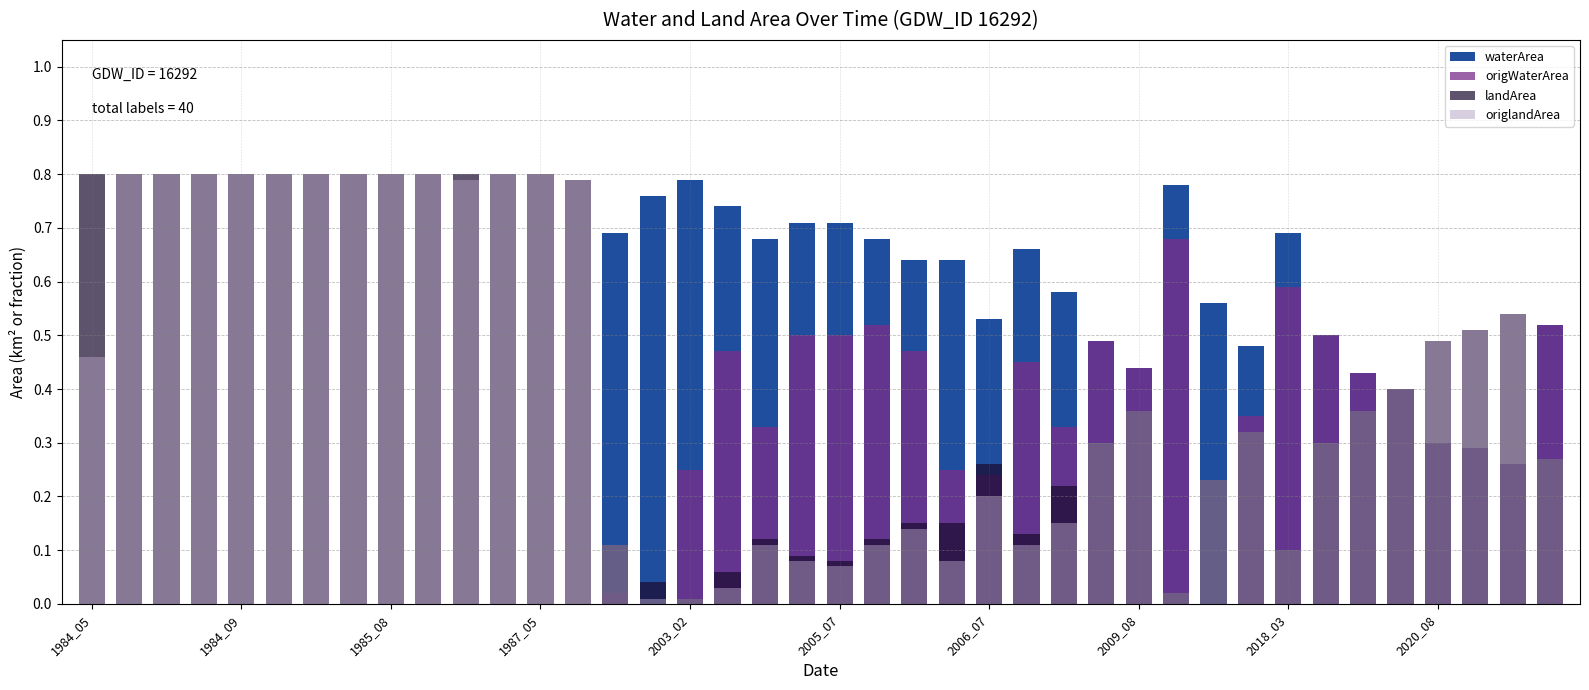

The origWaterArea series shows 0.0 at 14. True or false?

False